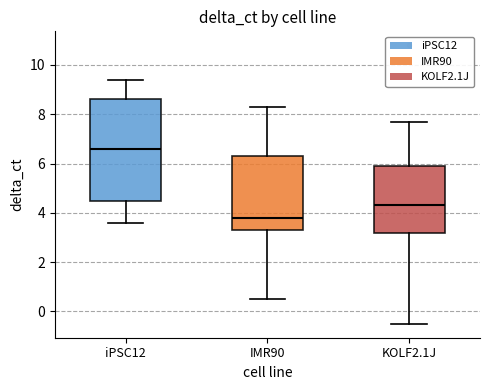

Which box's median line is the highest?

iPSC12